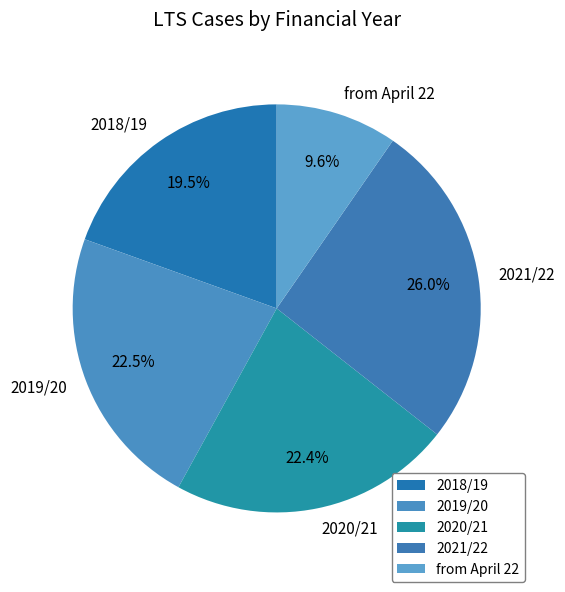

To the nearest percent, what is the average slice percentage?

20%